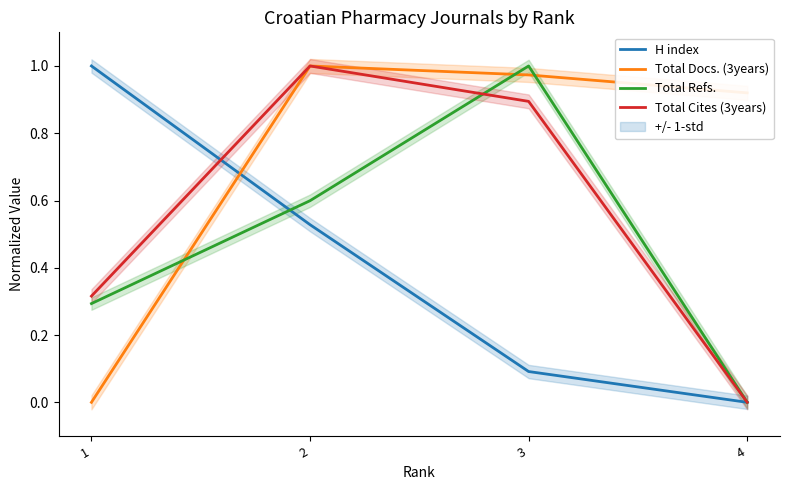

True or false: Total Docs. (3years) has more than 1 interior local peaks.

False